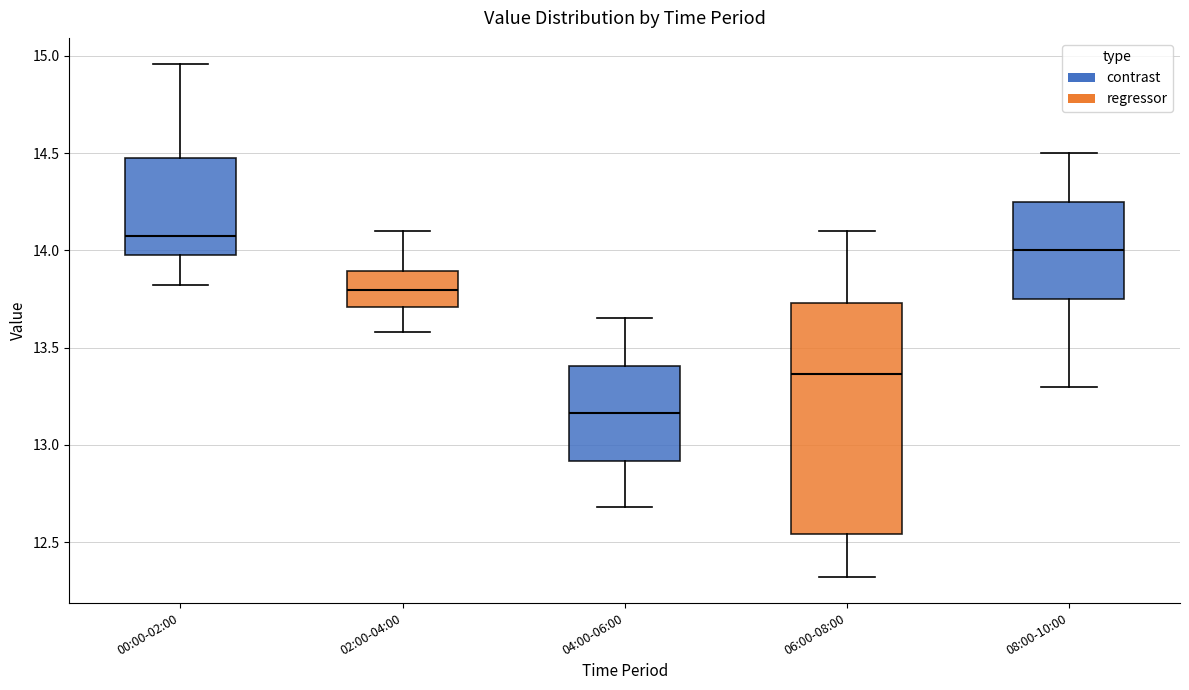

Which box has the lowest median line?

04:00-06:00